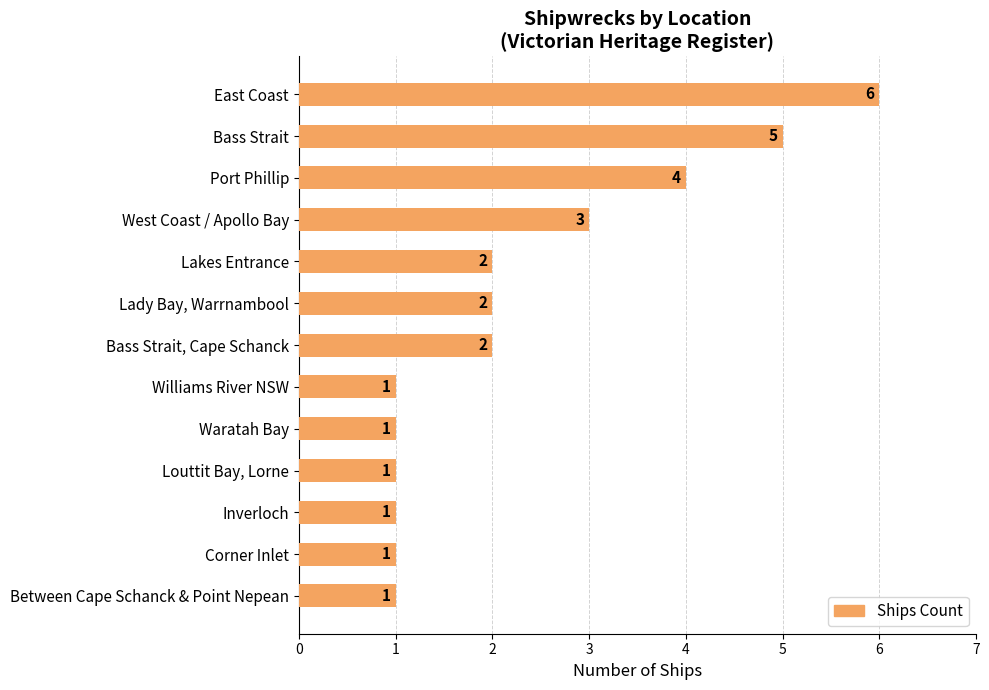

Between Corner Inlet and Bass Strait, Cape Schanck, which is larger?

Bass Strait, Cape Schanck